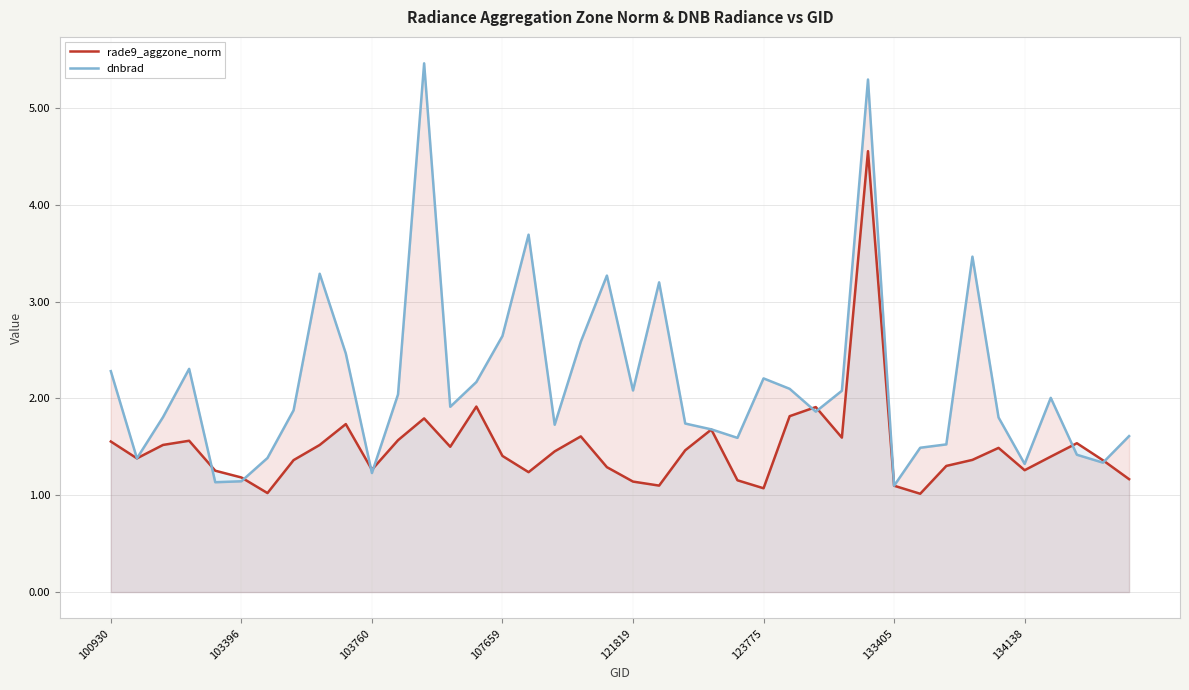

What is the difference between the maximum and minimum values in the rade9_aggzone_norm series?

3.5